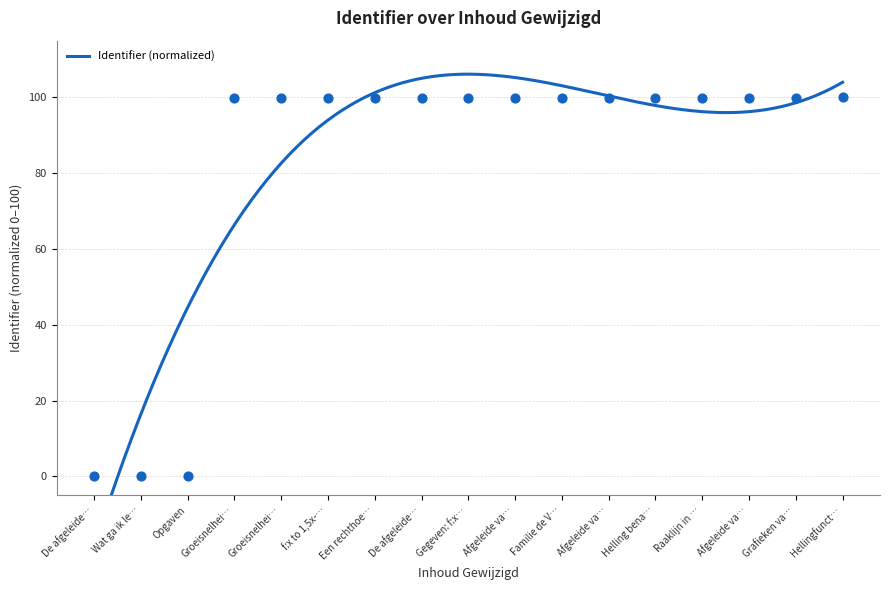

What is the ratio of the value at Helling bena… to the value at Gegeven: f:x…?

1.0